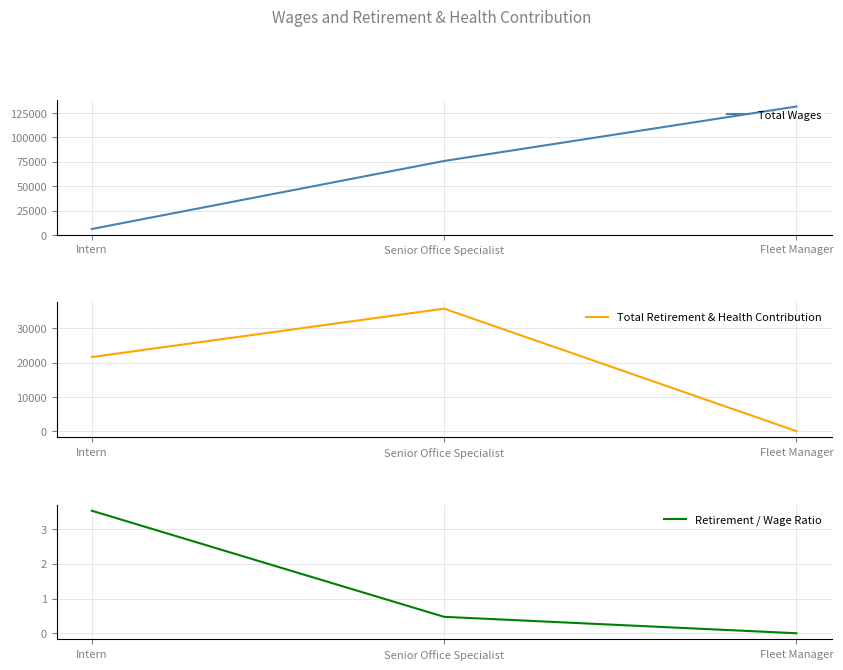

Is it true that Total Wages equals 126125.0 at Senior Office Specialist?

False